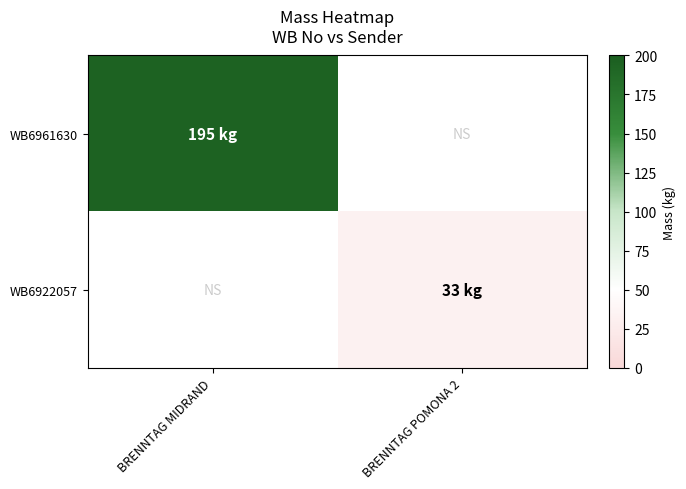

Which series has the largest total across all categories?

WB6961630